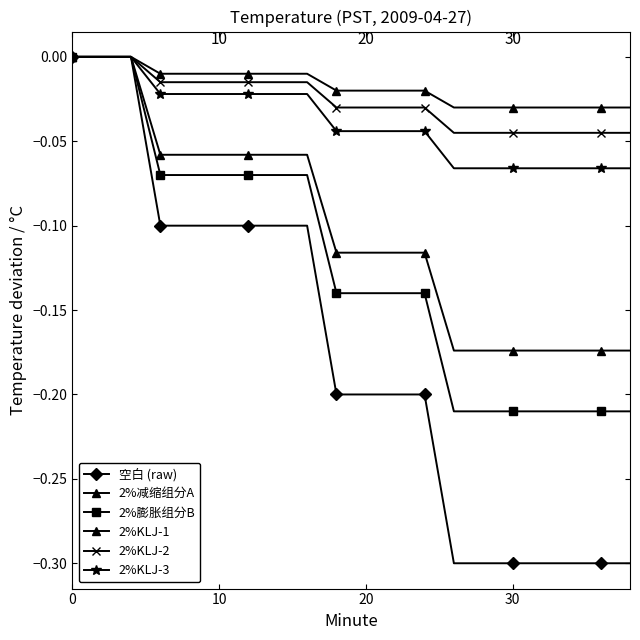

How many lines are shown in the chart?

6